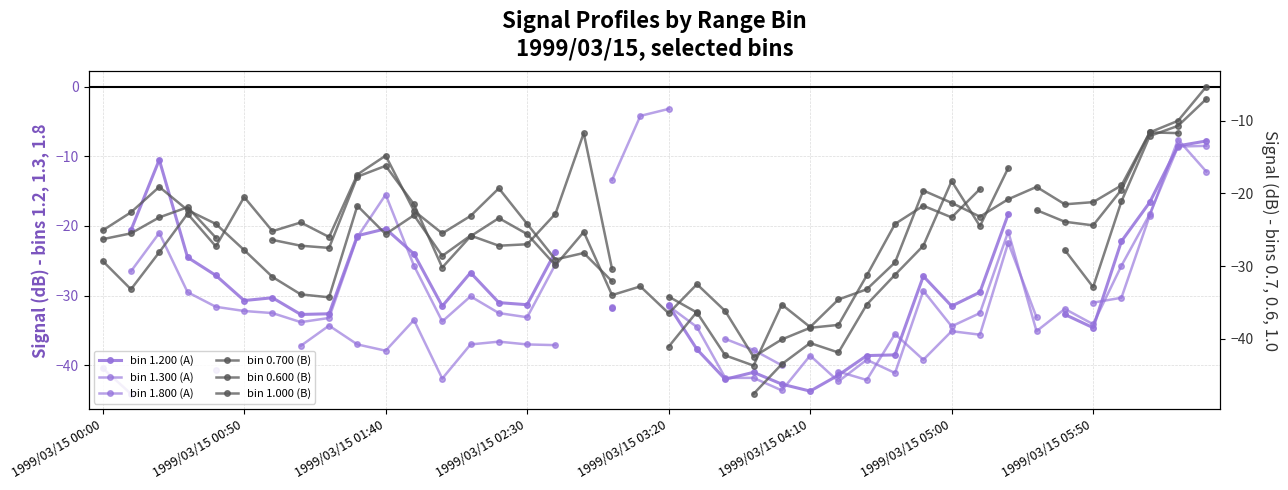

Does the chart have visible grid lines?

Yes